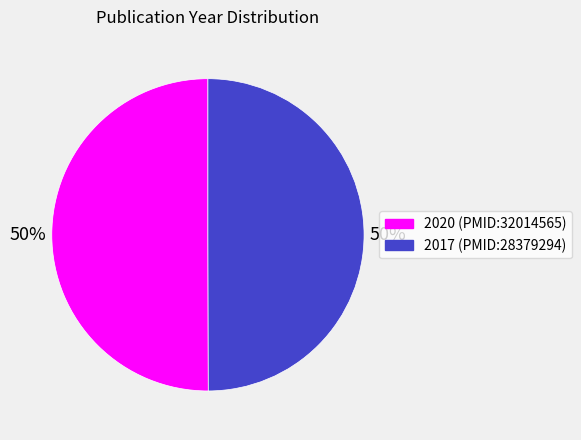

To the nearest percent, what is the average slice percentage?

50%